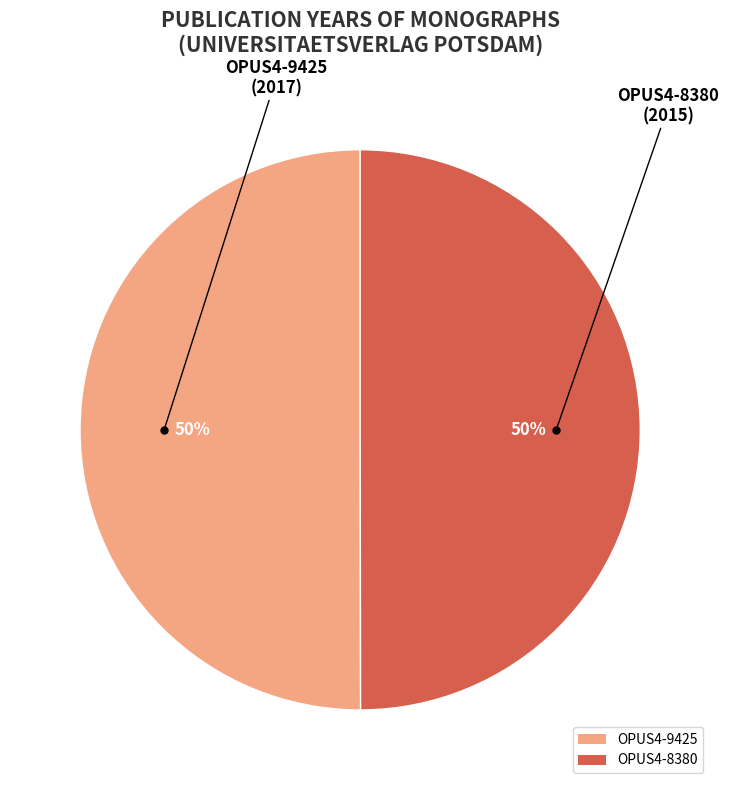

The OPUS4-9425 slice represents 50% of the pie. True or false?

True